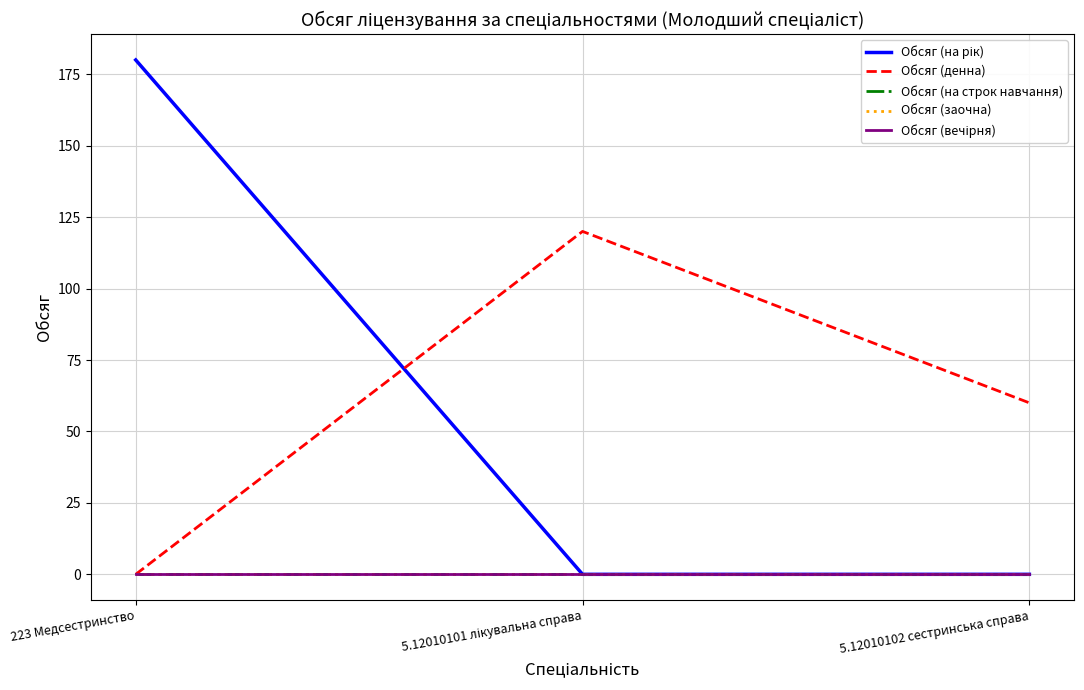

Does the chart have visible grid lines?

Yes